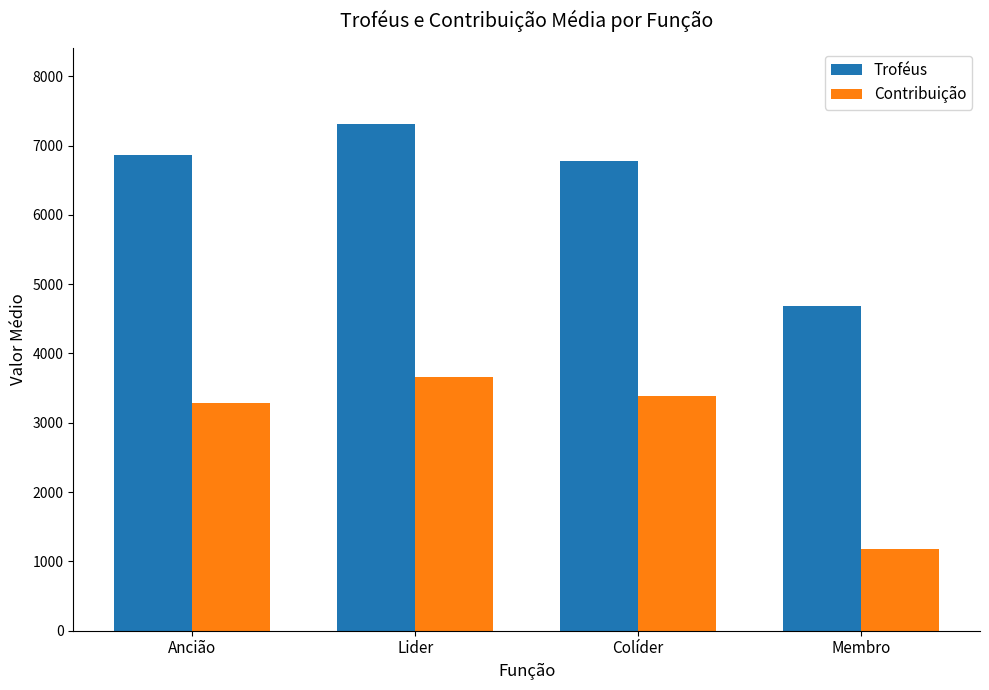

How many distinct data groups are displayed?

2